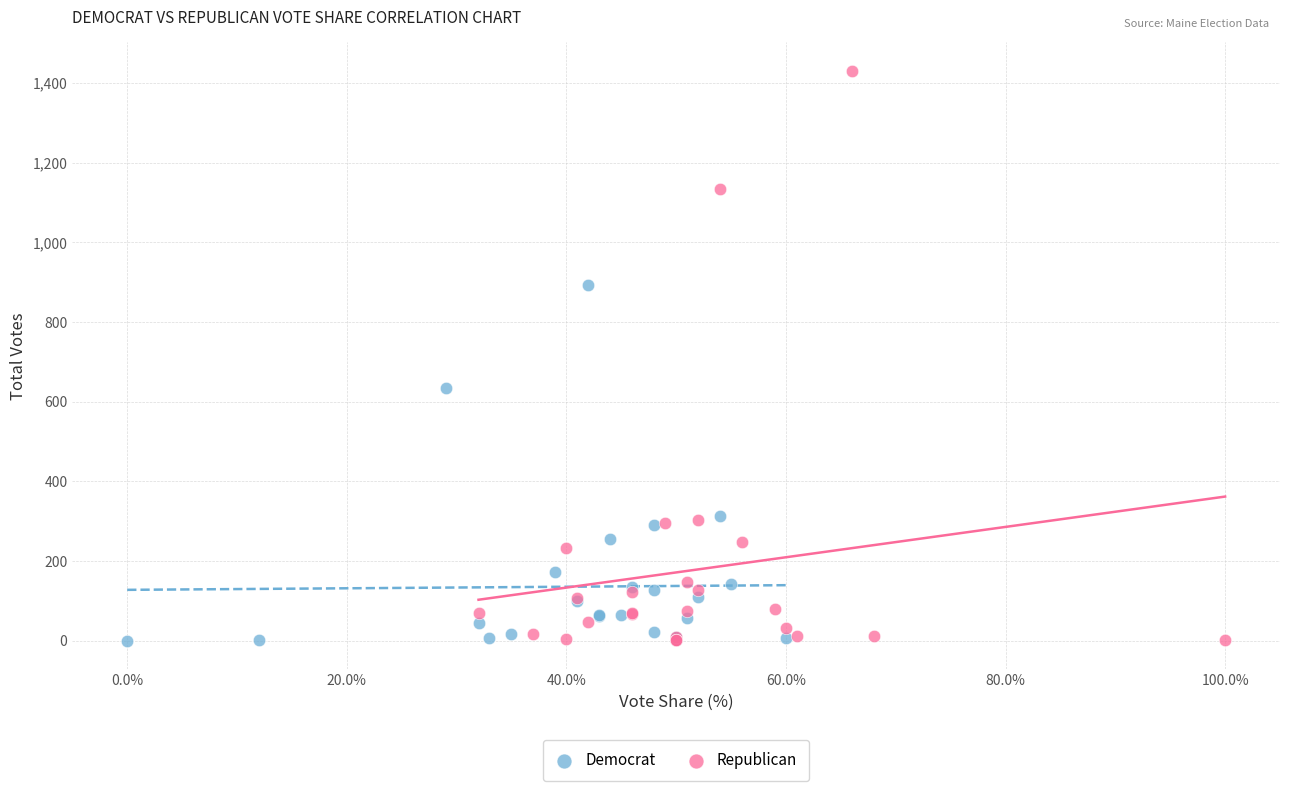

Which series has the widest spread of Y values?

Republican